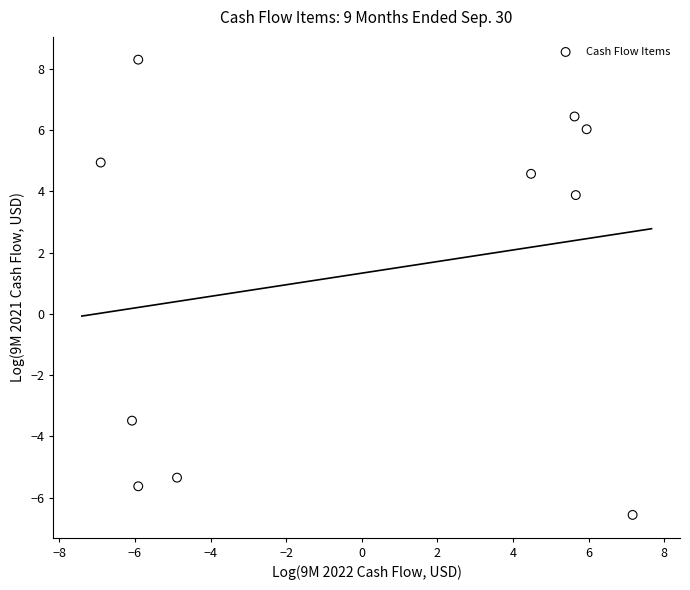

What Y value in the scatter plot is closest to 0?

-3.5